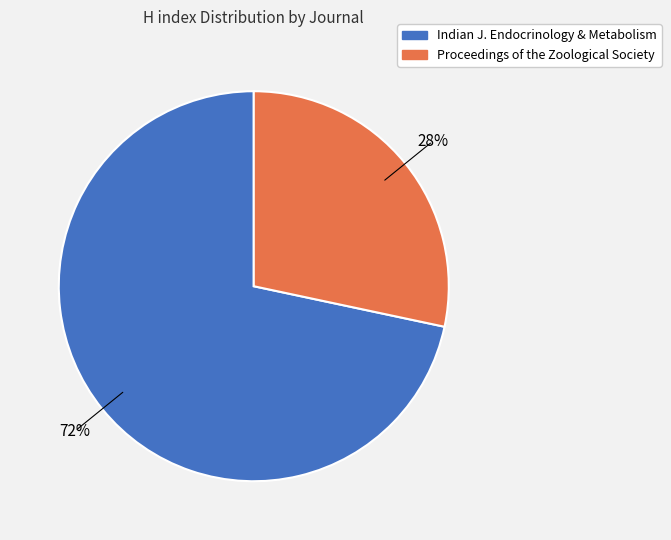

Does any single category account for the majority?

Yes